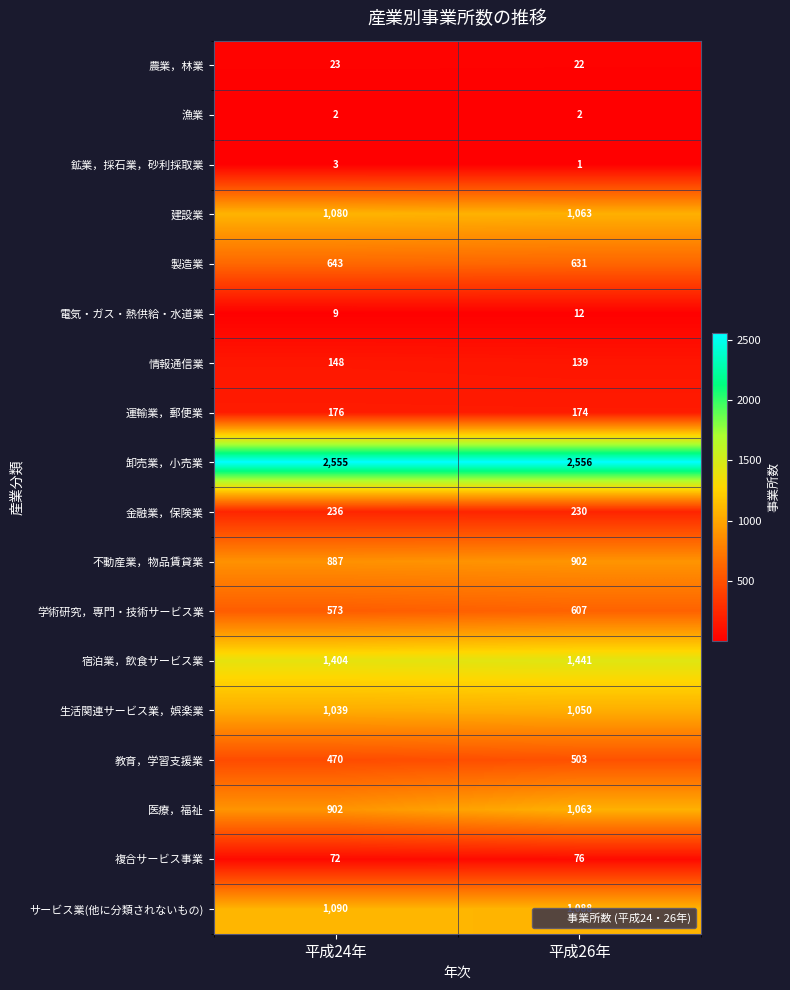

What is the average value of the 卸売業，小売業 series?

2556